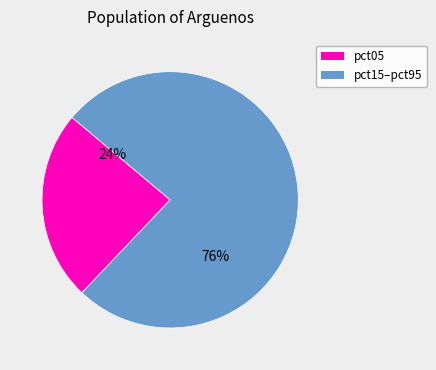

To the nearest percent, what is the difference between the largest and smallest slice percentages?

52%